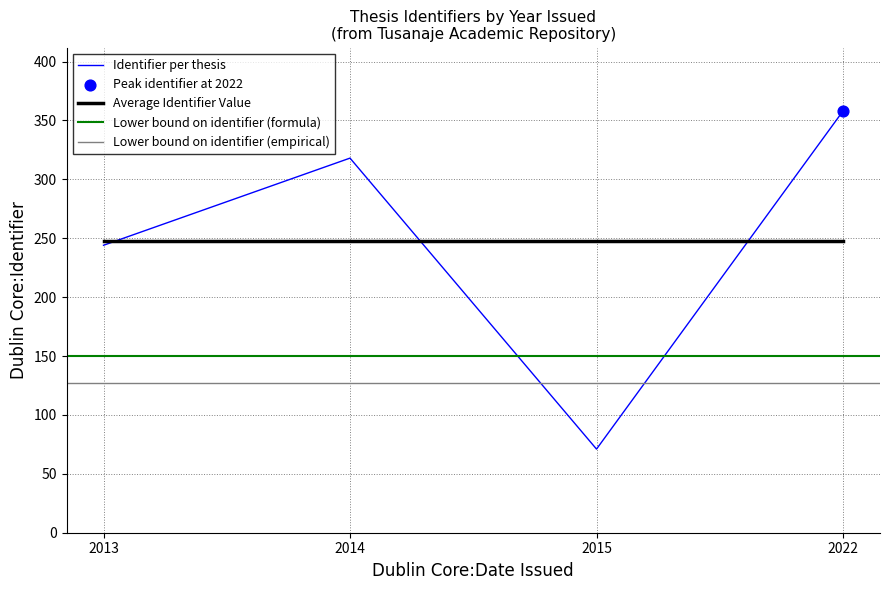

Which has a higher value, 2013 or 2022?

2022